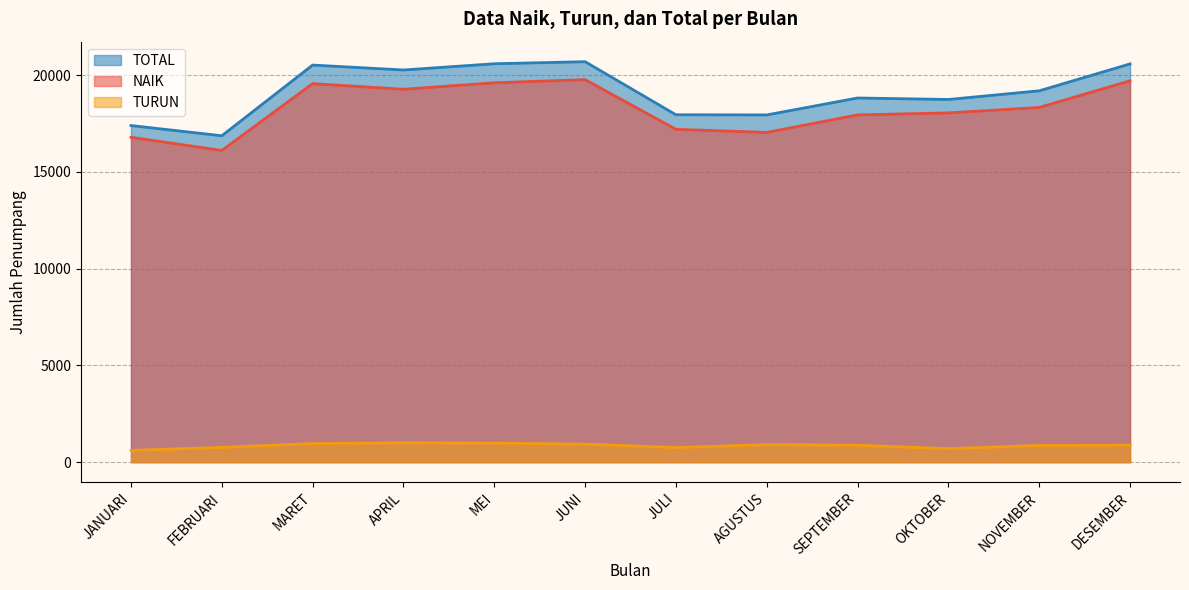

What are all the series names shown in the legend?

TOTAL, NAIK, TURUN